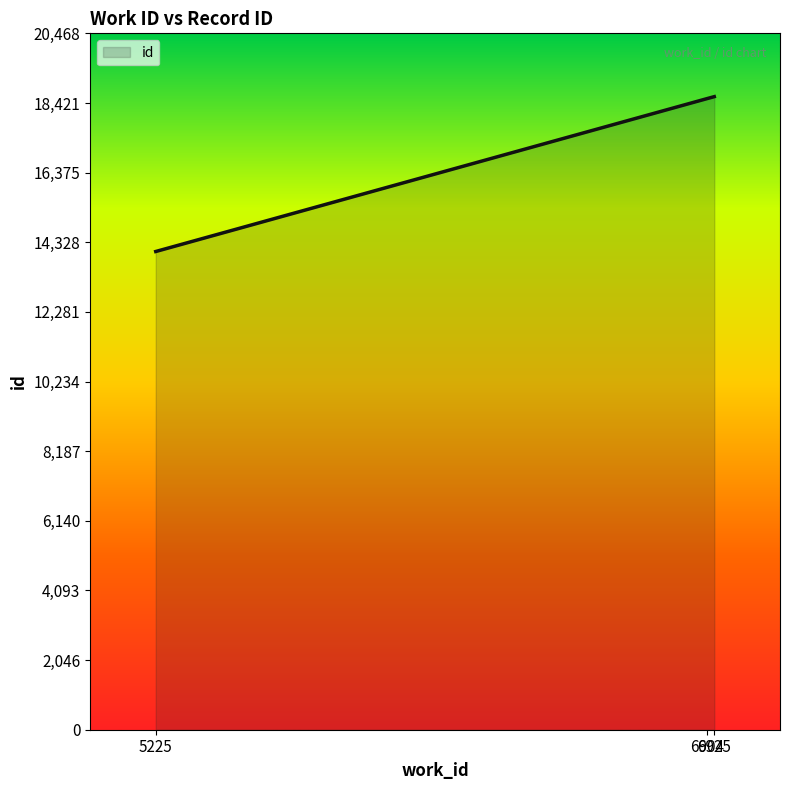

True or false: the data shows 24207 at 6904.

False